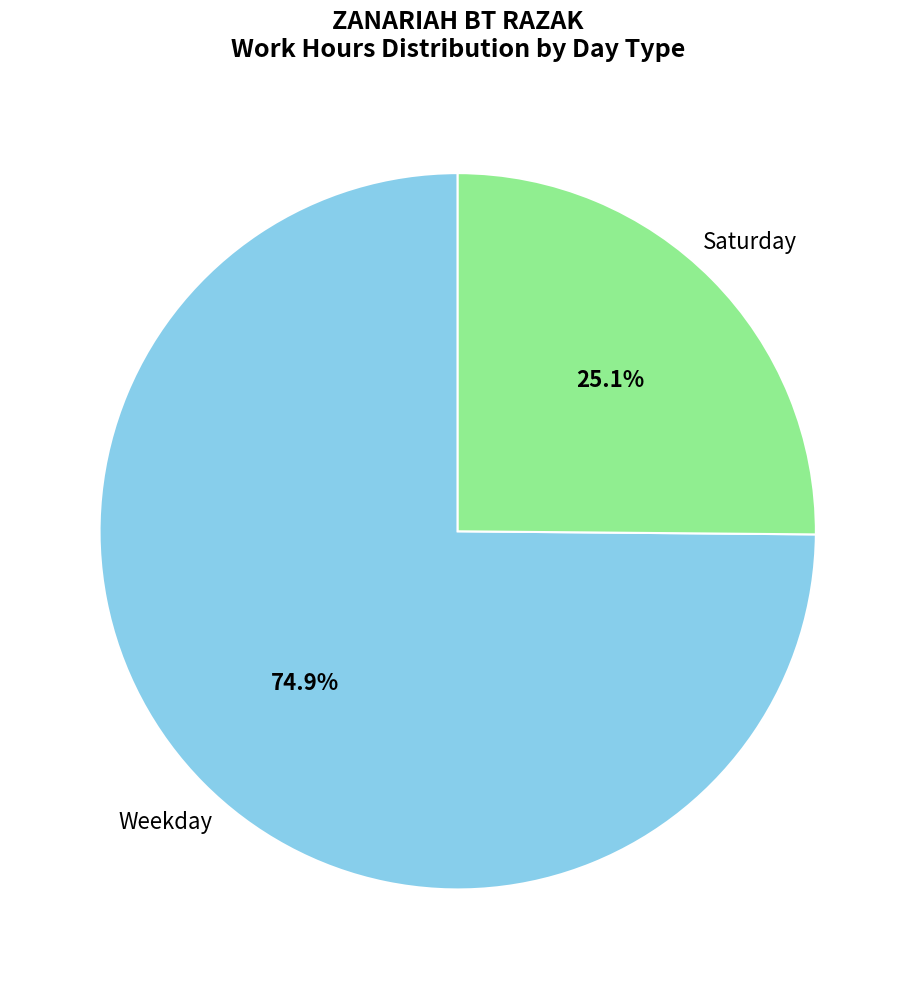

Is there a majority slice in this chart?

Yes